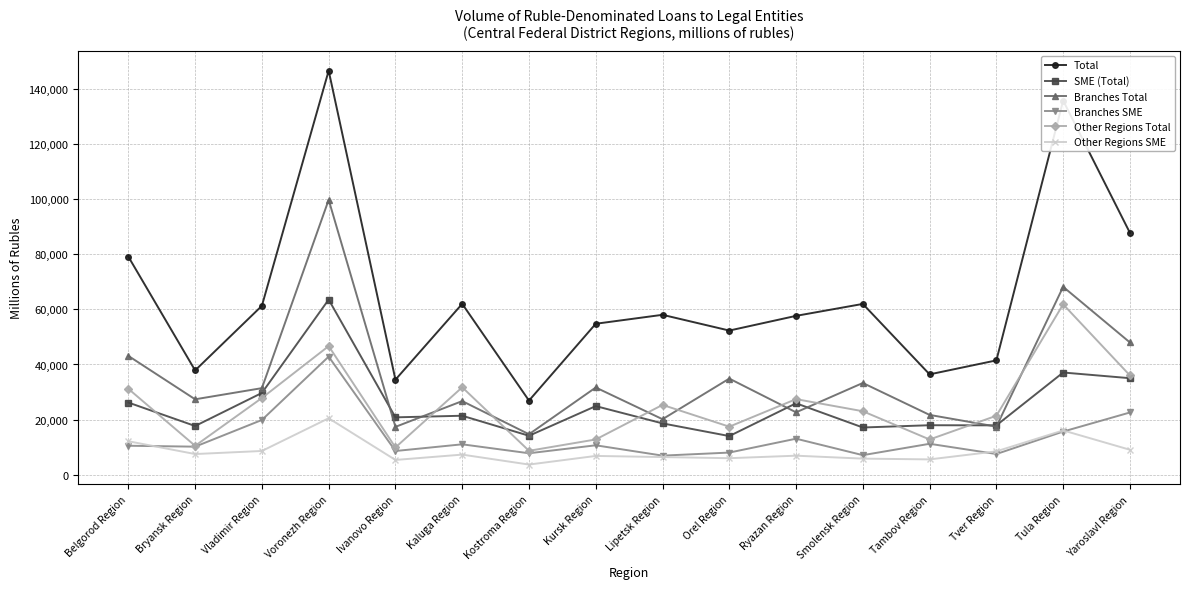

What is the sum of all Branches Total values?

558289